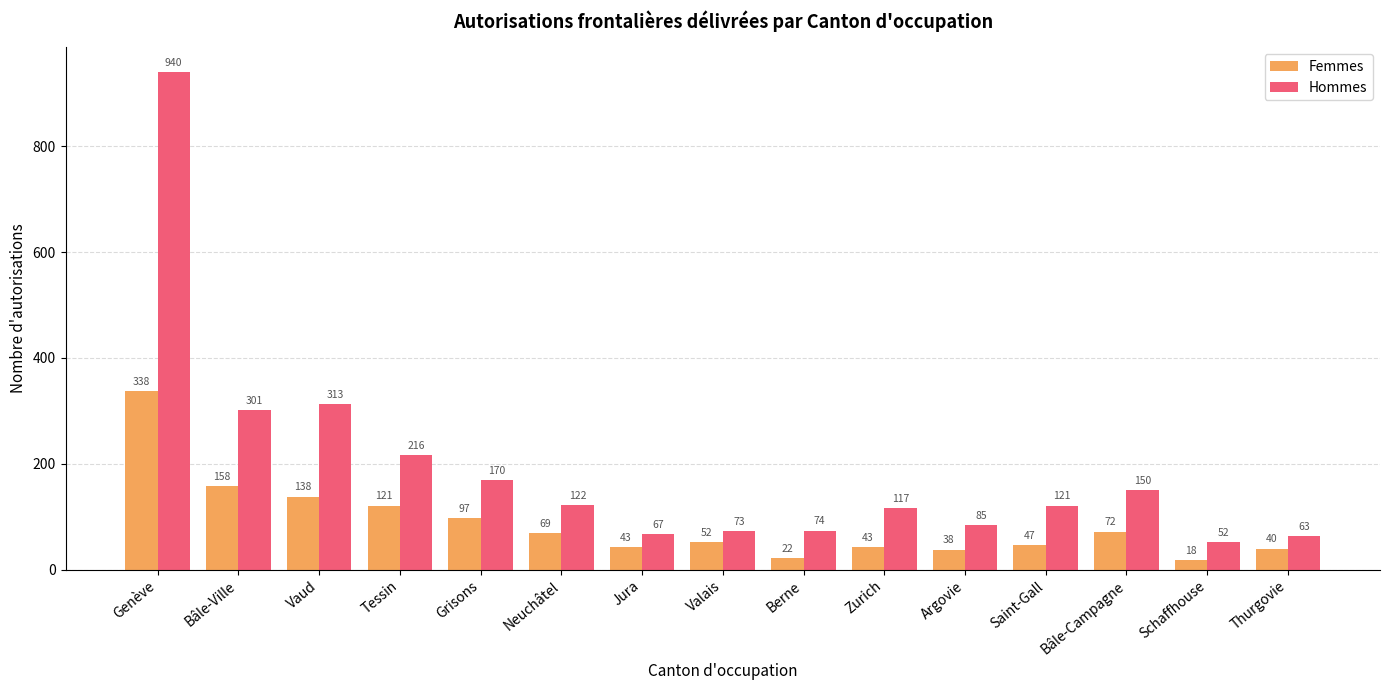

Reading left to right, extract all data points from this chart.

Femmes: 338	158	138	121	97	69	43	52	22	43	38	47	72	18	40
Hommes: 940	301	313	216	170	122	67	73	74	117	85	121	150	52	63